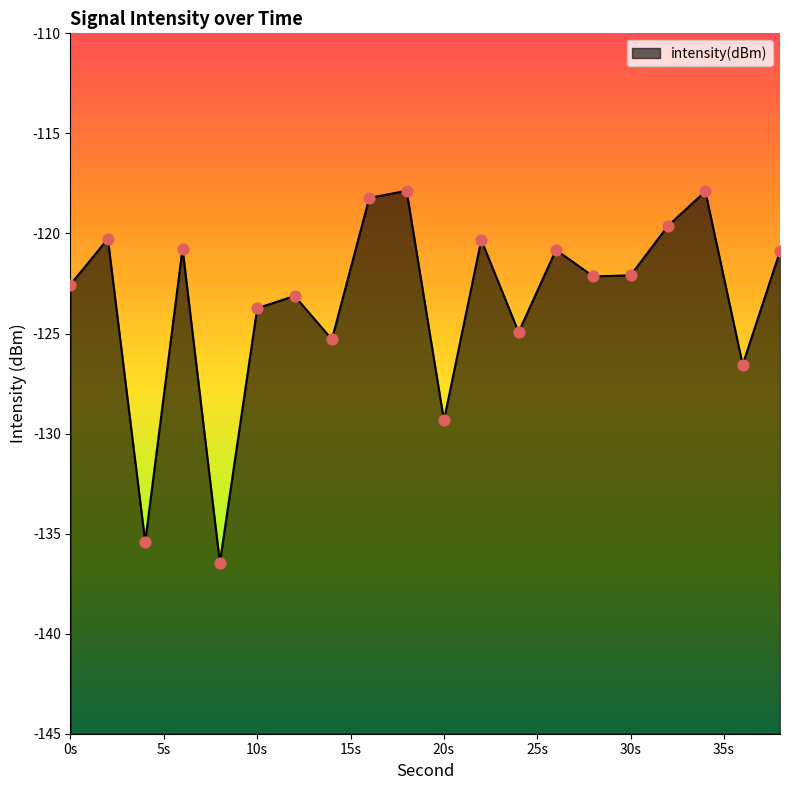

What is the change in value from 0s to 10s?

-1.2